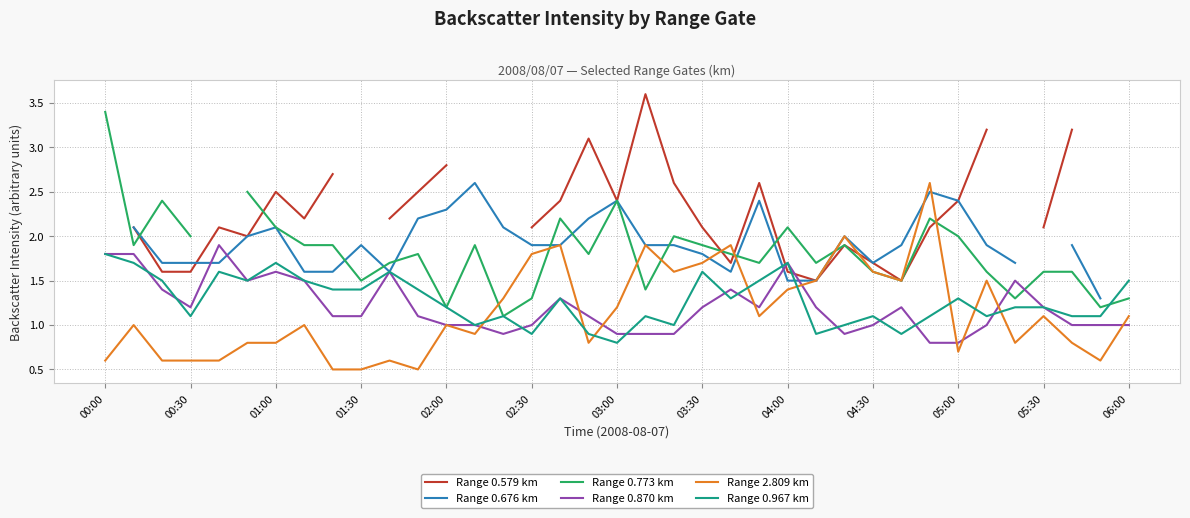

What is the lowest value of the Range 0.967 km series?

0.8